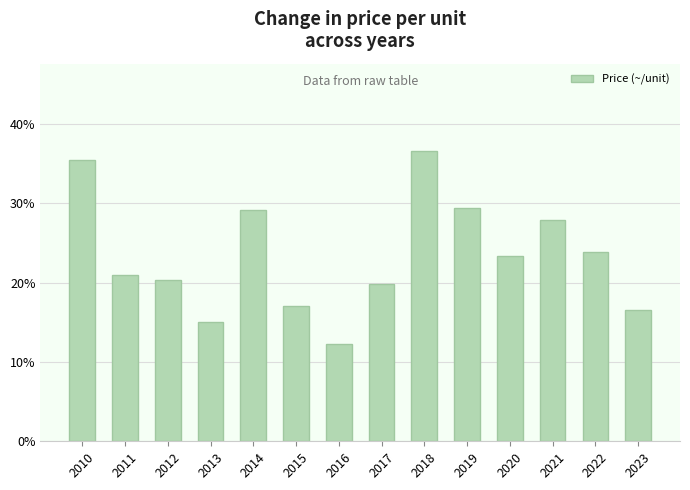

Which has a higher value, 2013 or 2020?

2020